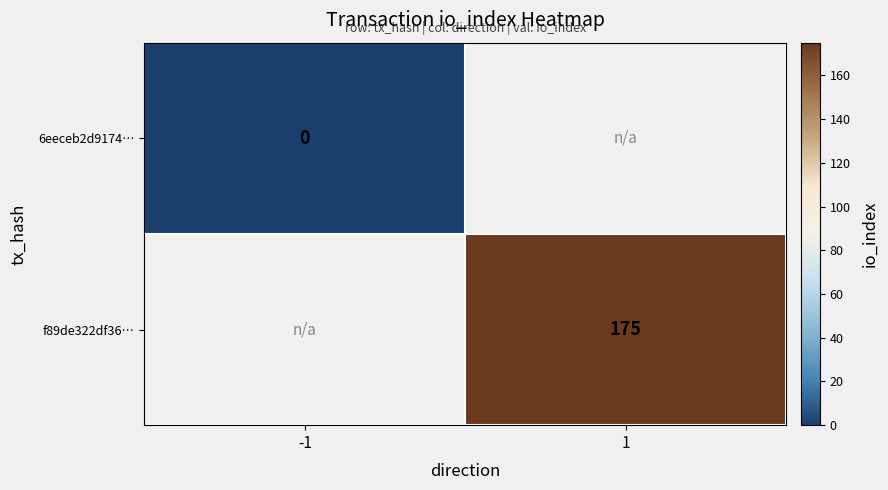

The f89de322df36… series shows 175 at 1. True or false?

True